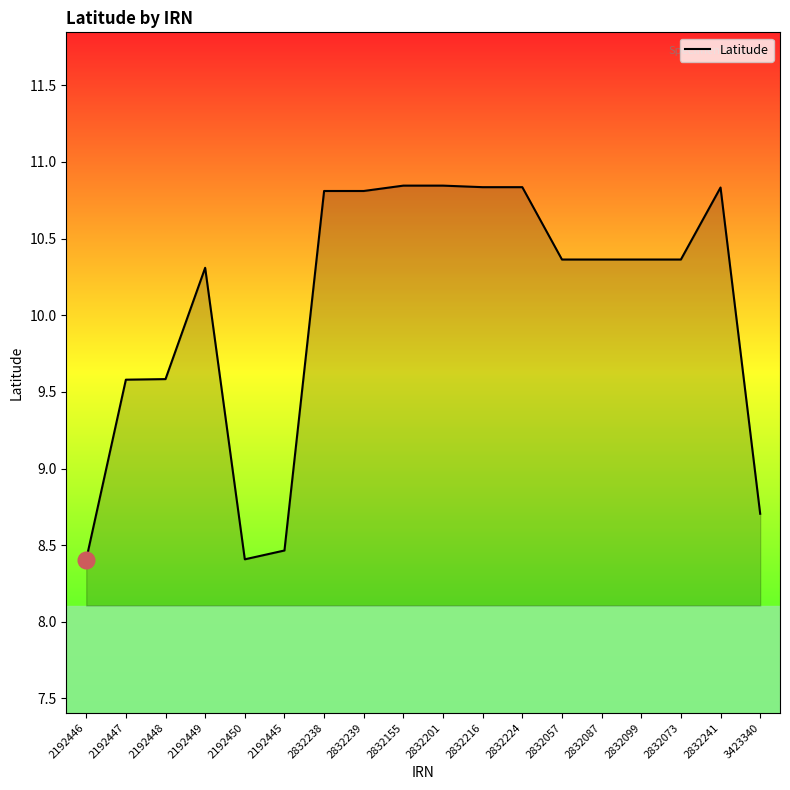

Does the chart display data point markers on the line(s)?

No